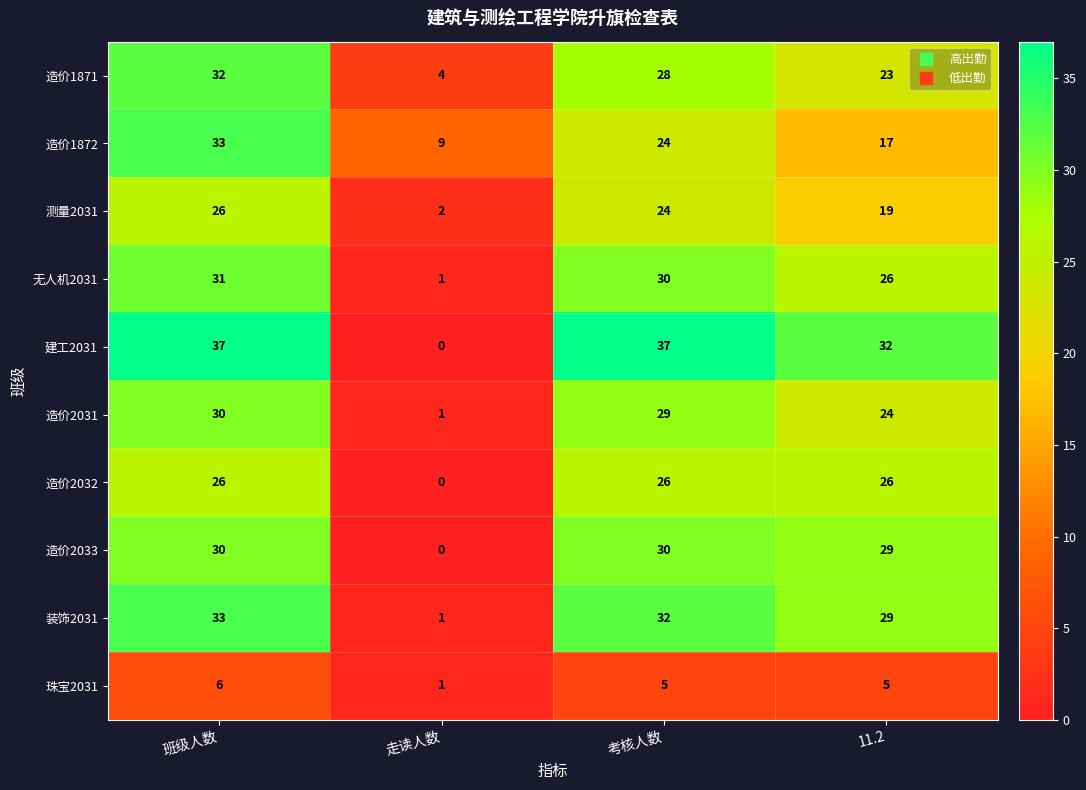

True or false: 测量2031 has a value of 2 at 走读人数.

True